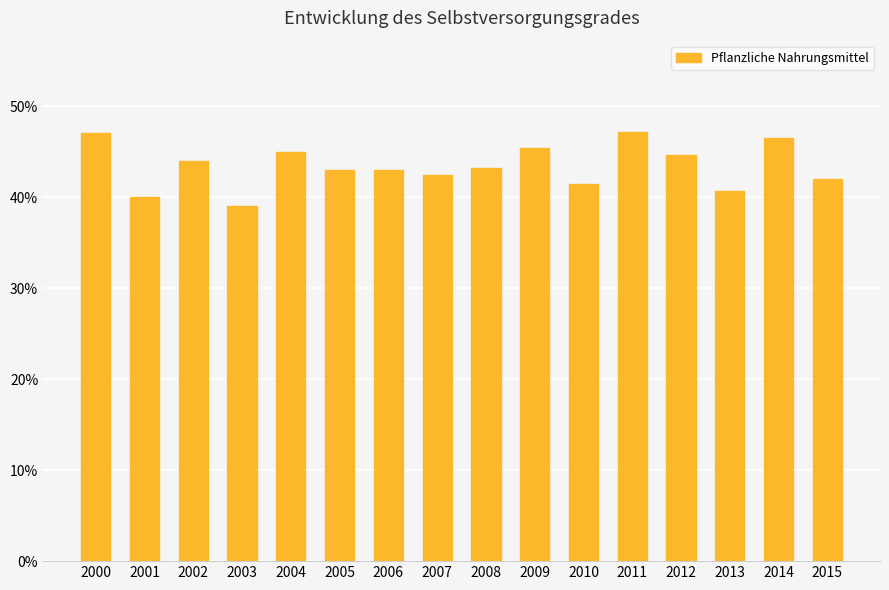

What is the maximum value shown in the chart?

47.2